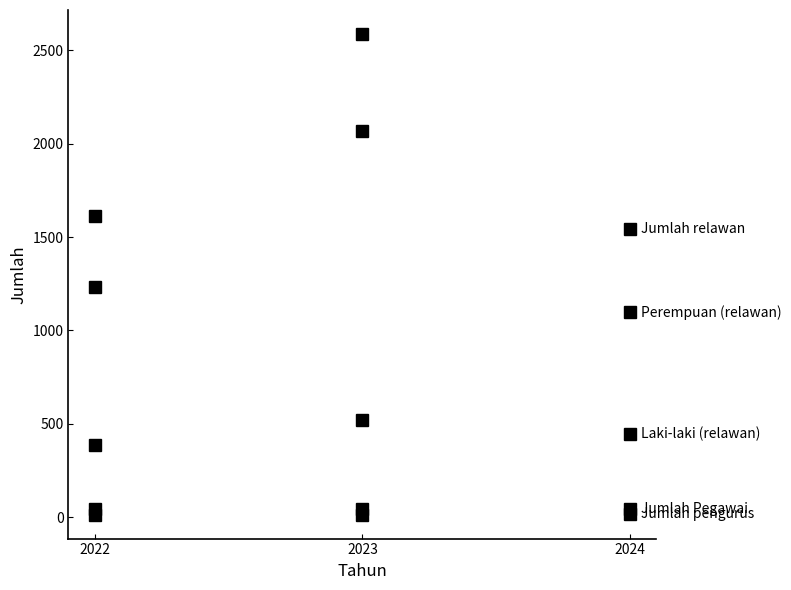

Which has a higher value, 2024 or 2023?

2024